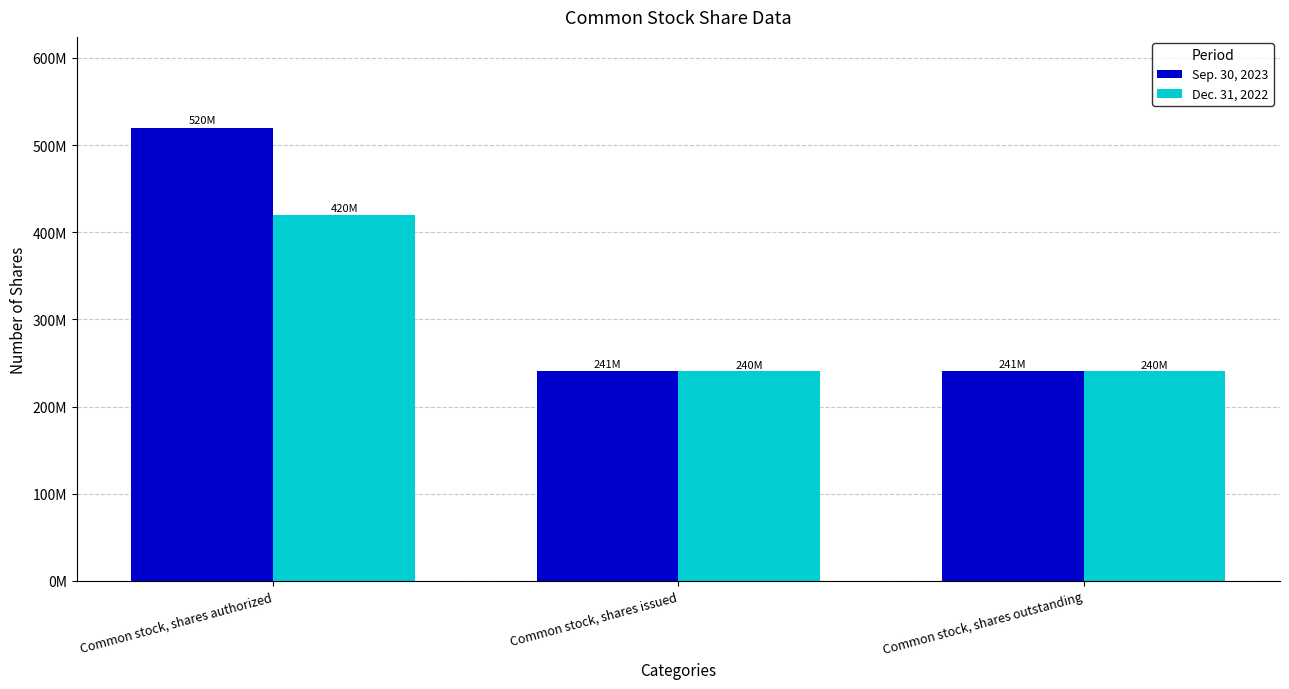

What are all the series names shown in the legend?

Sep. 30, 2023, Dec. 31, 2022